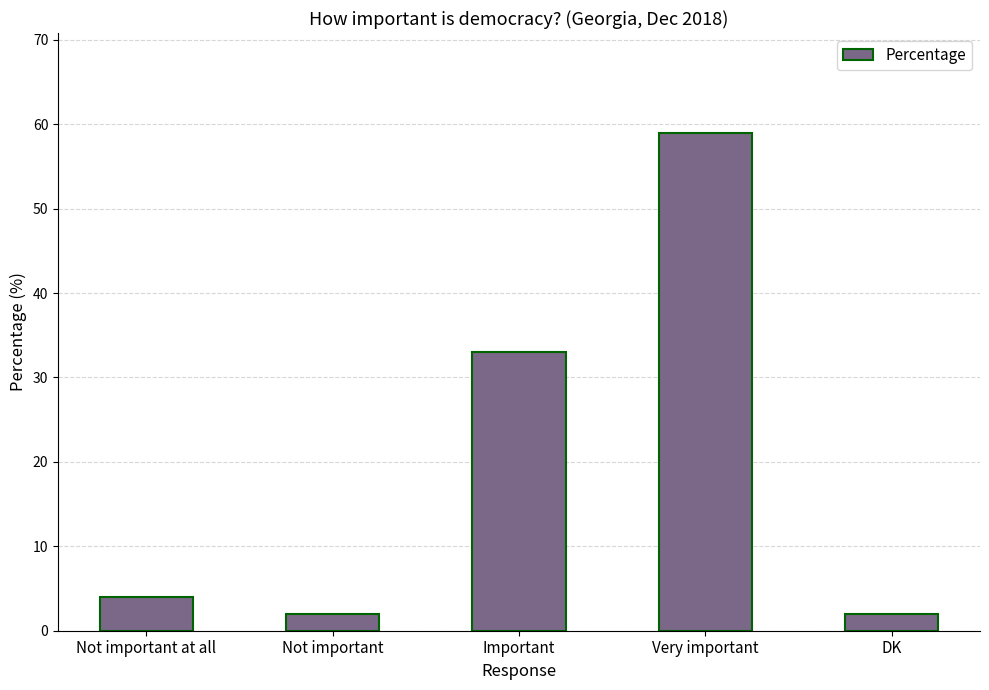

At which category does the chart reach its peak across all series?

Very important